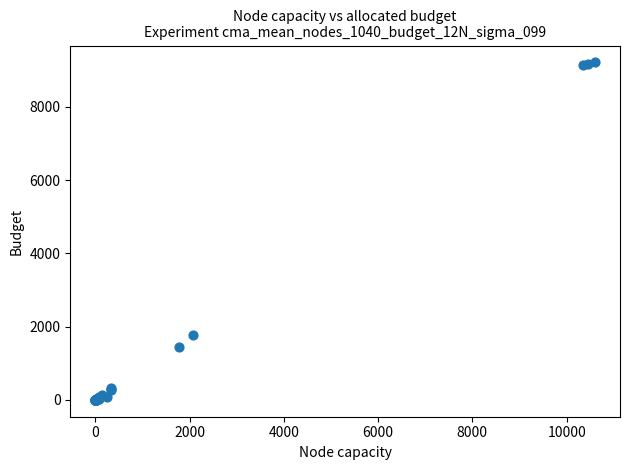

What Y value in the scatter plot is closest to 4606?

1778